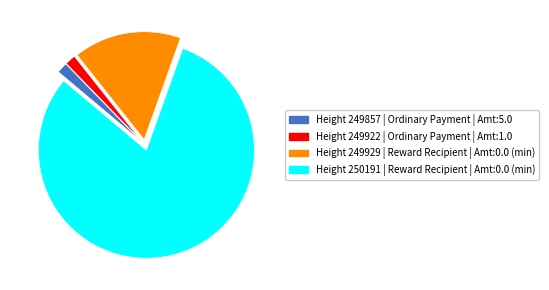

Which slice is the largest?

Height 250191 | Reward Recipient | Amt:0.0 (min)